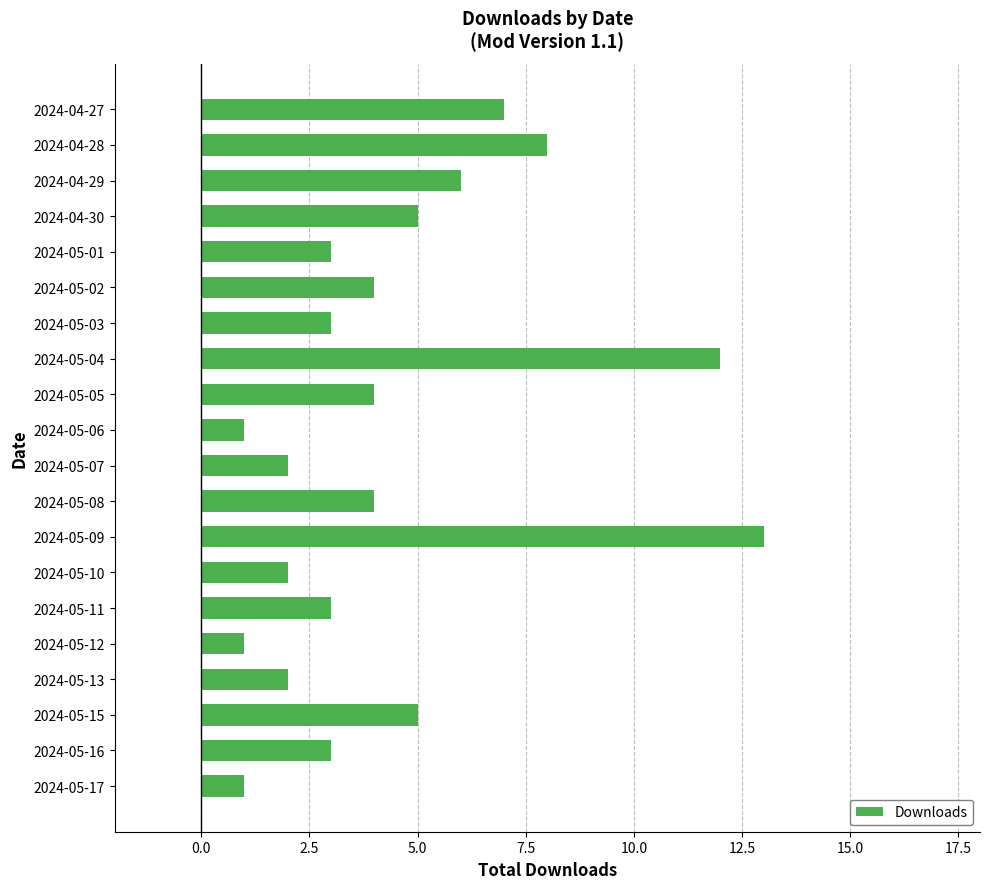

Which category has the highest value across all series?

2024-05-09